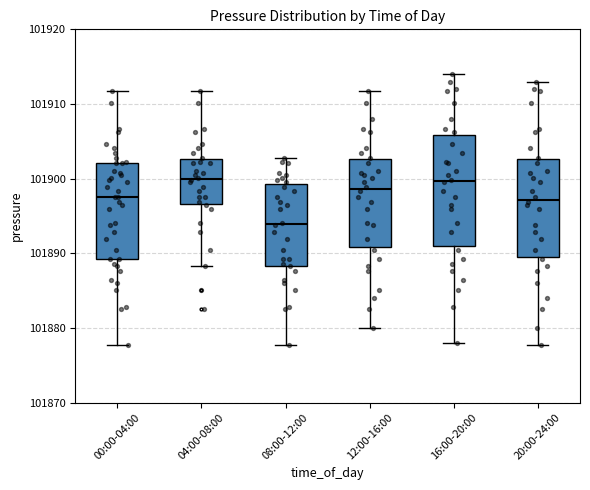

Where does the median line of the box for 20:00-24:00 sit on the y-axis? The values are not printed on the chart, so give them approximately, as read against the axis.

101897